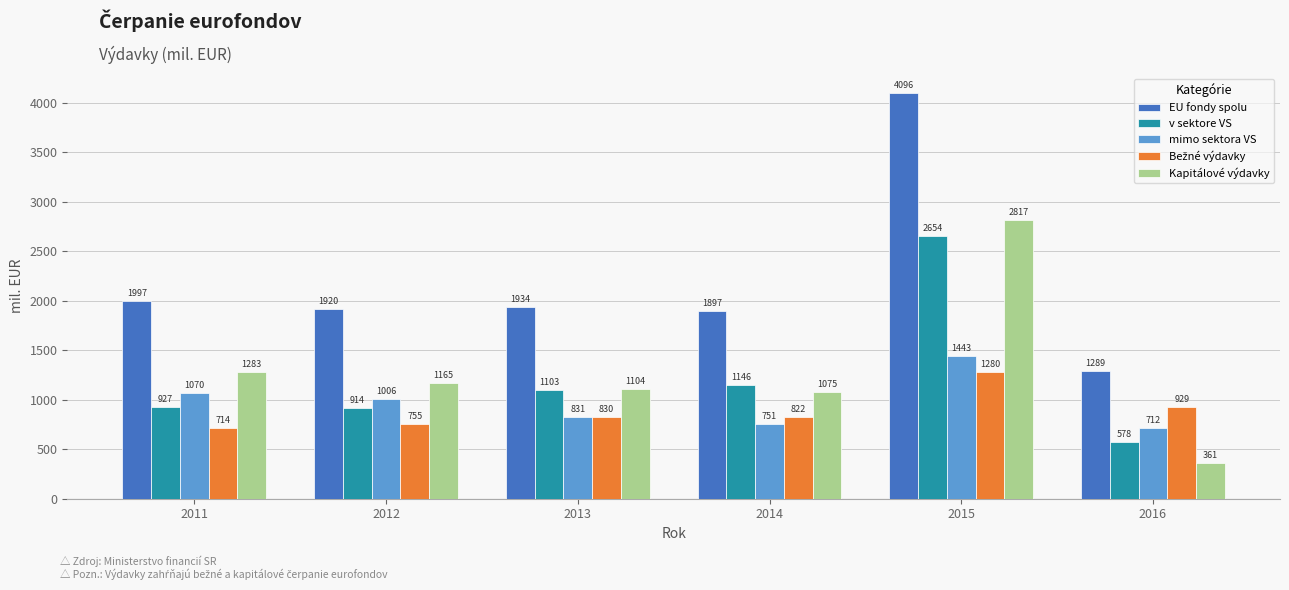

Does the chart contain any negative values?

No